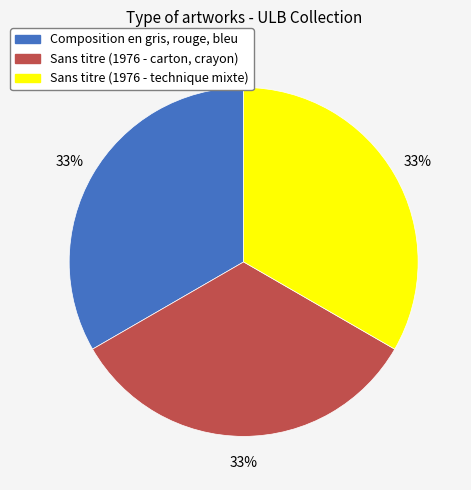

To the nearest percent, what is the average slice percentage?

33%